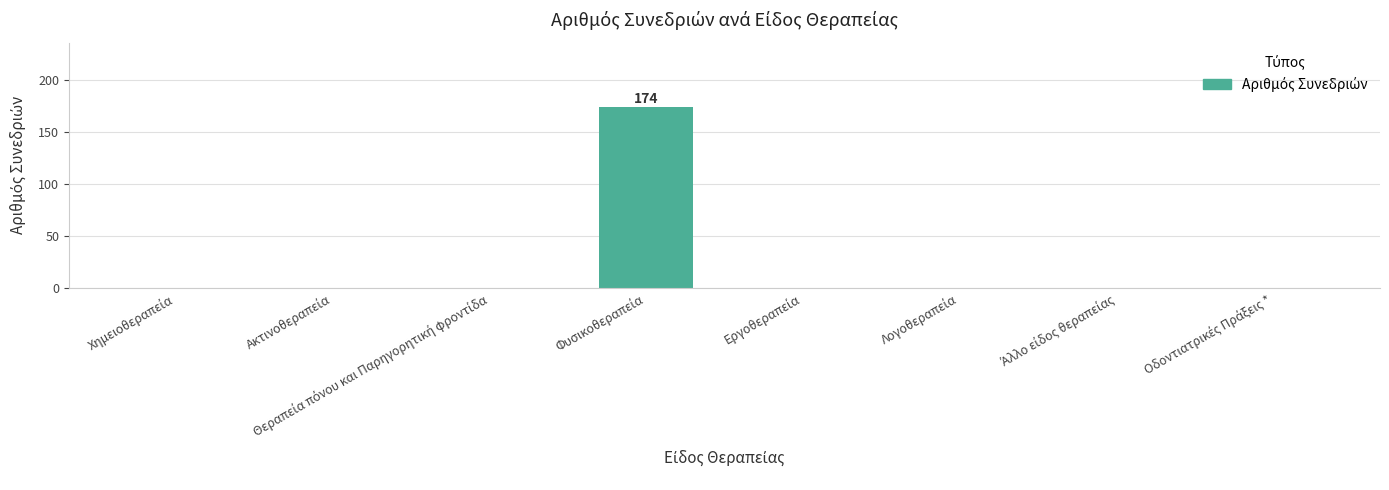

What is the maximum value shown in the chart?

174